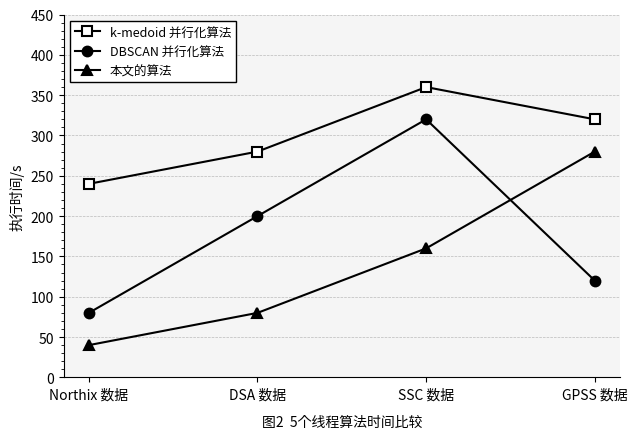

Where is the first local maximum for DBSCAN 并行化算法?

SSC 数据